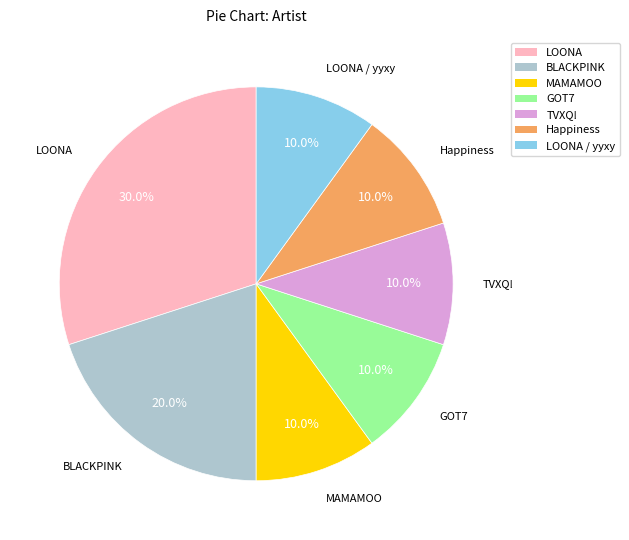

To the nearest percent, what is the average slice percentage?

14%